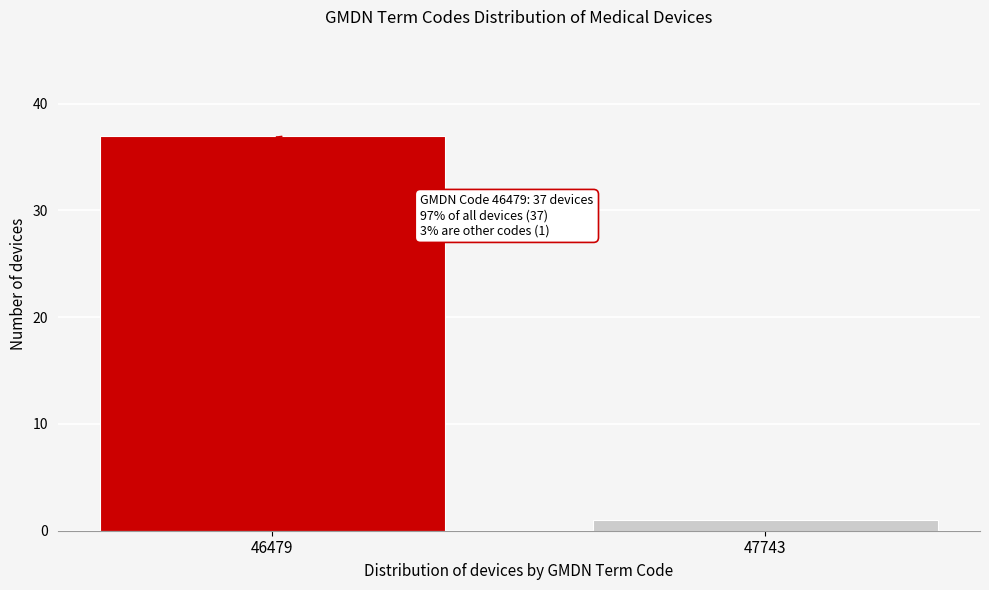

Reading right to left, transcribe all the data shown in this chart.

1	37